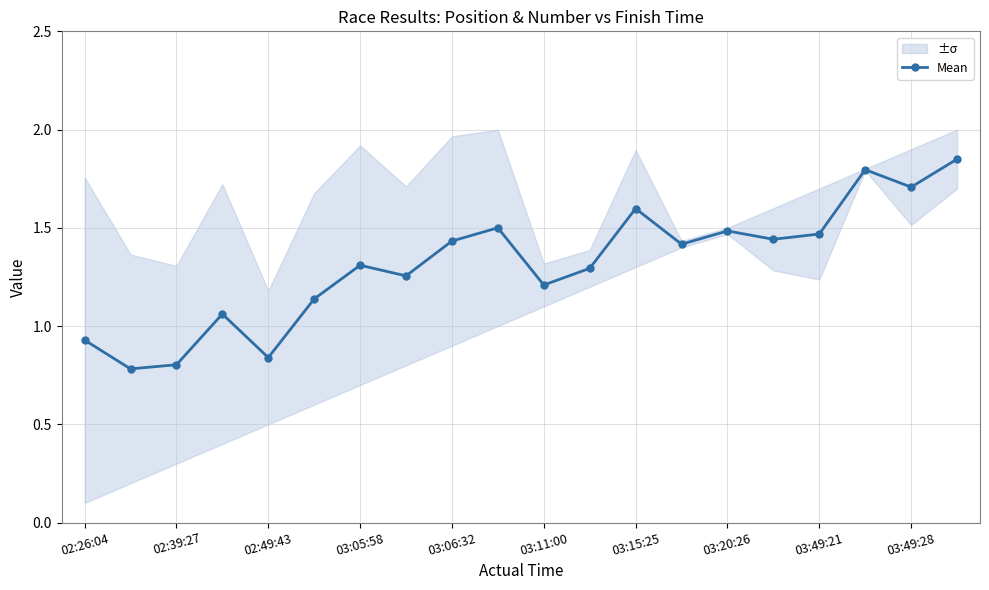

In Mean, how many points are lower than both neighbors (excluding endpoints)?

7